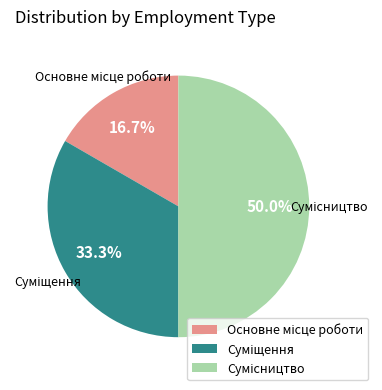

To the nearest percent, what percentage of the pie is Суміщення?

33%